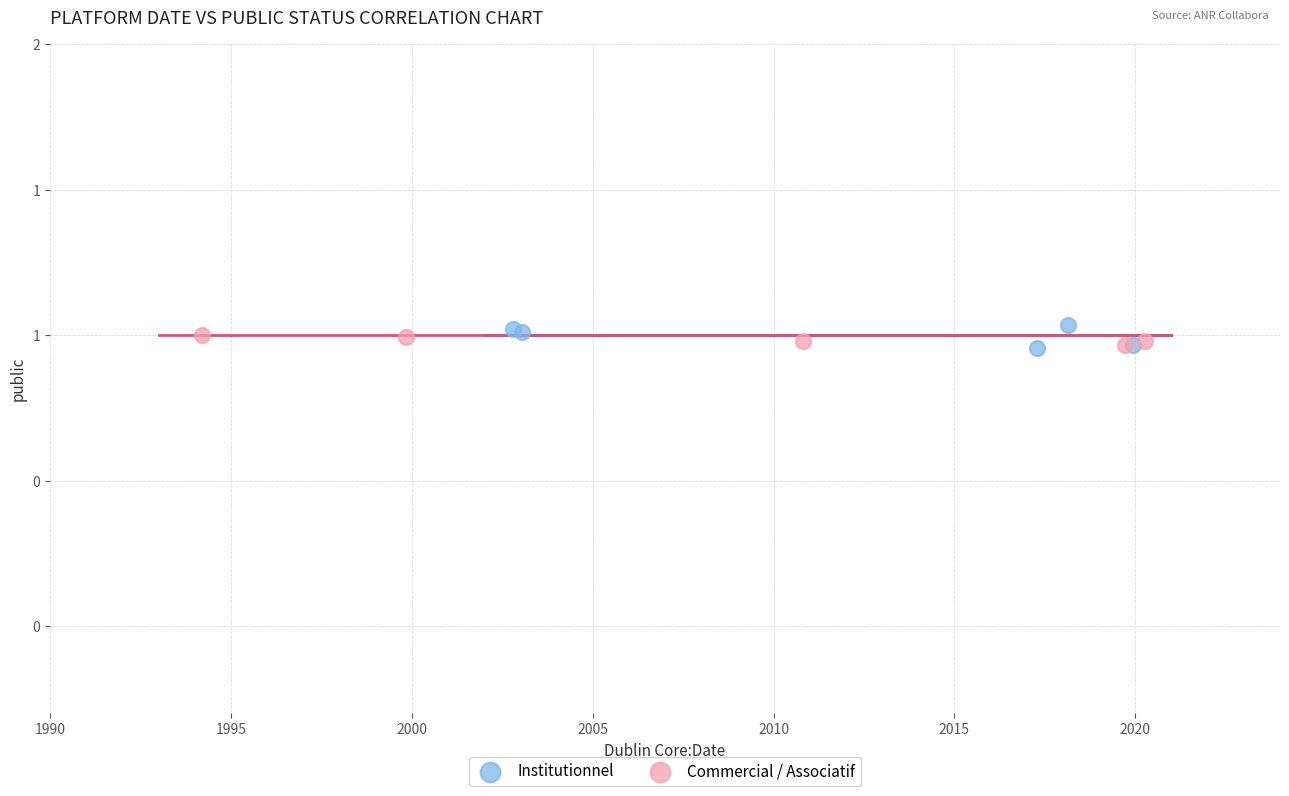

What are all the series names shown in the legend?

Institutionnel, Commercial / Associatif